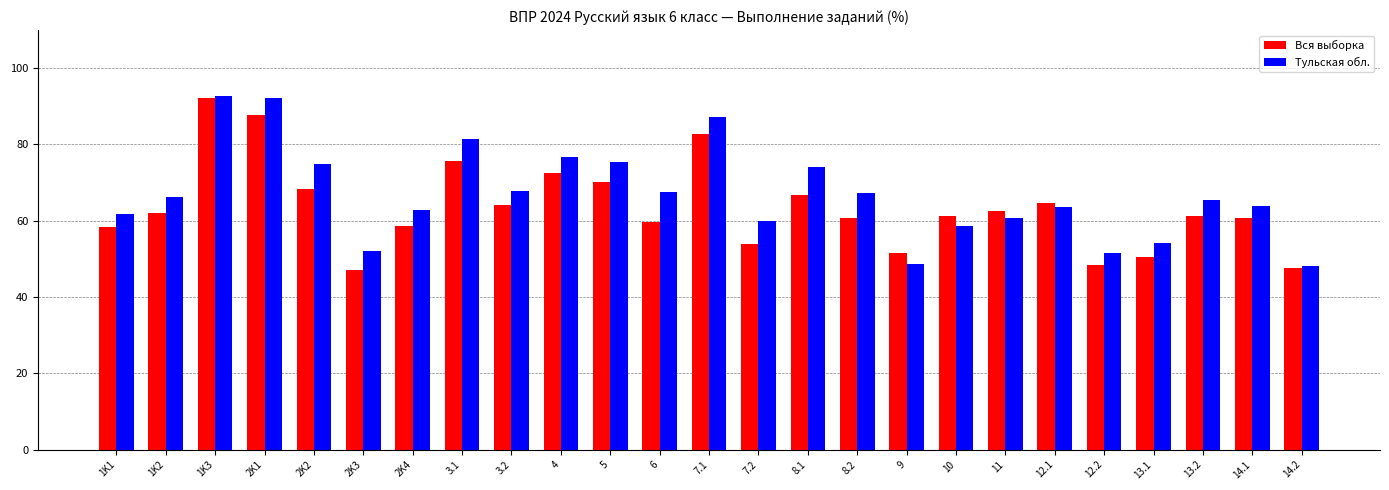

The value of Вся выборка at 7.1 is 42.9. True or false?

False